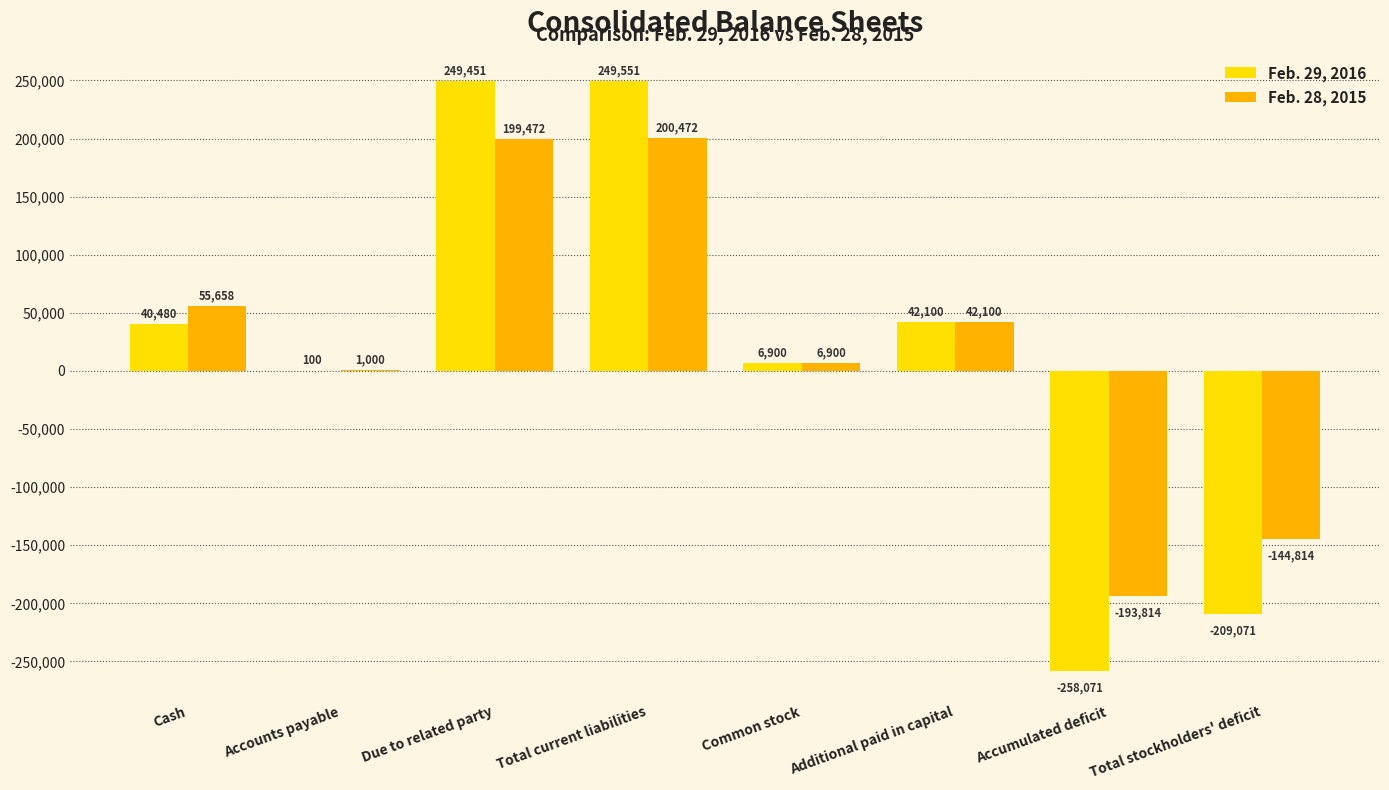

At which category is the sum across all series the highest?

Total current liabilities